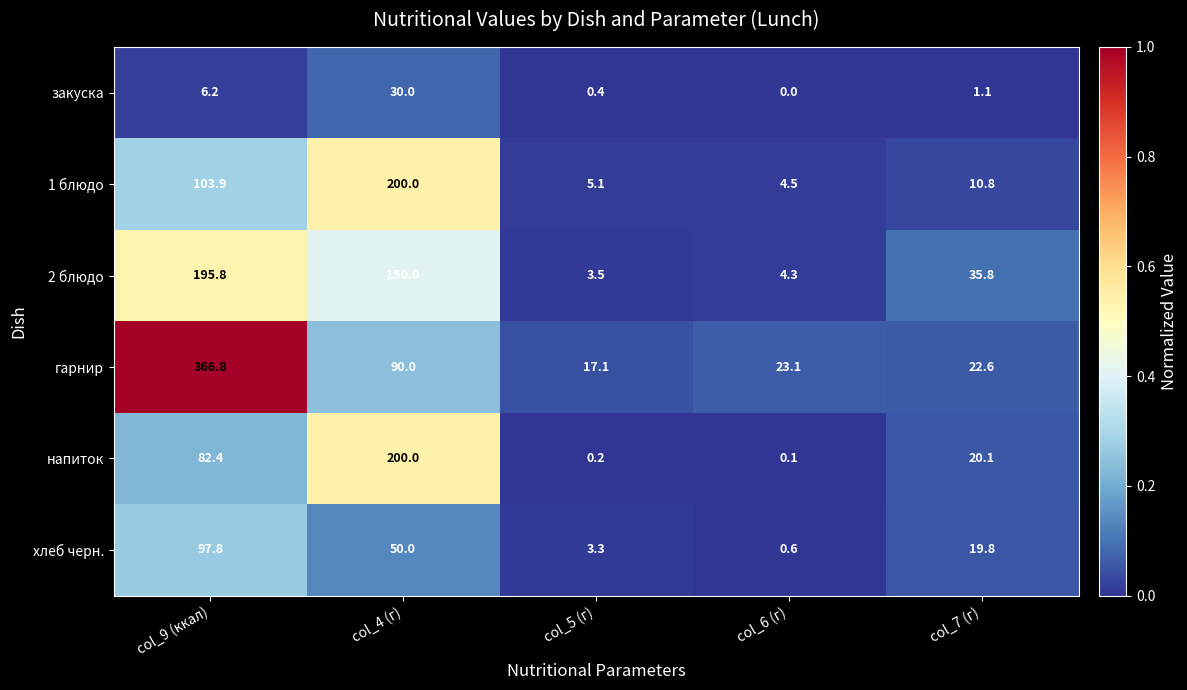

What is the sum of all гарнир values?

519.6